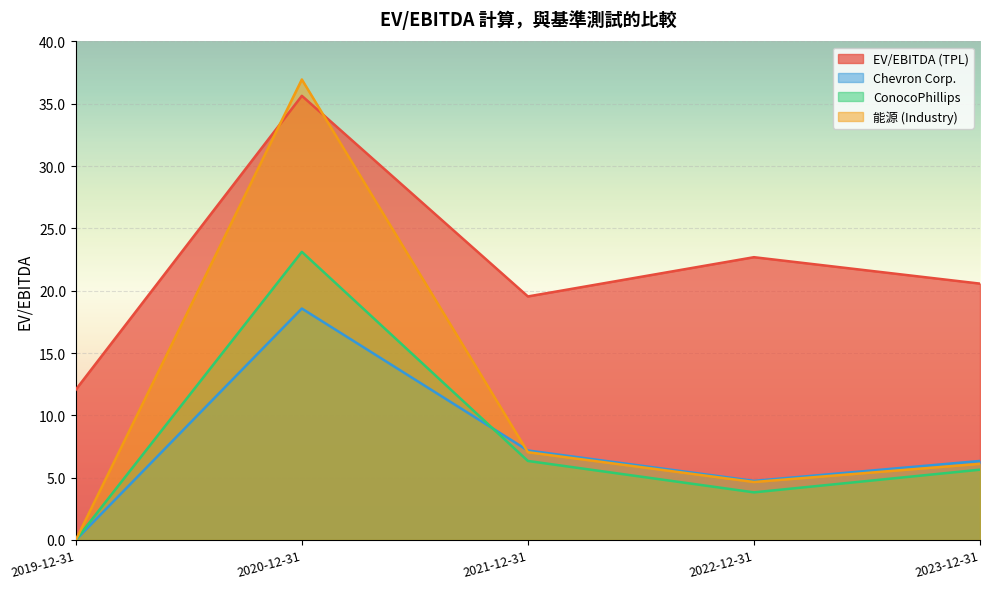

Which category has the highest value across all series?

2020-12-31